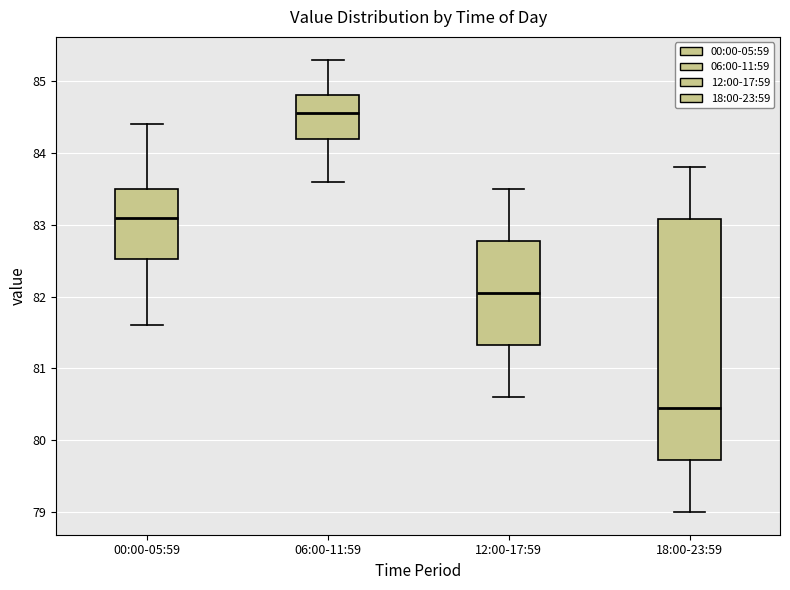

Reading left to right, transcribe this box plot: for each box, give where its median line is, the range the box spans, and where its two whiskers end, as read against the y-axis. The values are not printed on the chart, so give them approximately, as read against the axis.

00:00-05:59: median 83.1, box 82.5 to 83.5, whiskers 81.6 to 84.4
06:00-11:59: median 84.6, box 84.2 to 84.8, whiskers 83.6 to 85.3
12:00-17:59: median 82.1, box 81.3 to 82.8, whiskers 80.6 to 83.5
18:00-23:59: median 80.5, box 79.7 to 83.1, whiskers 79.0 to 83.8